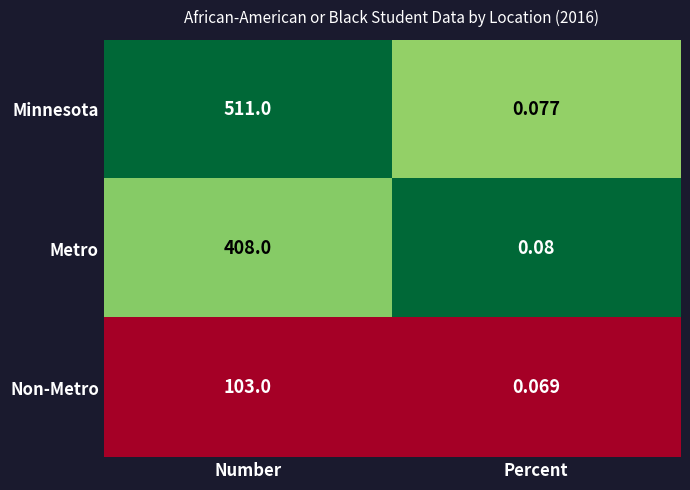

Where is Minnesota nearest to the value 255?

Percent